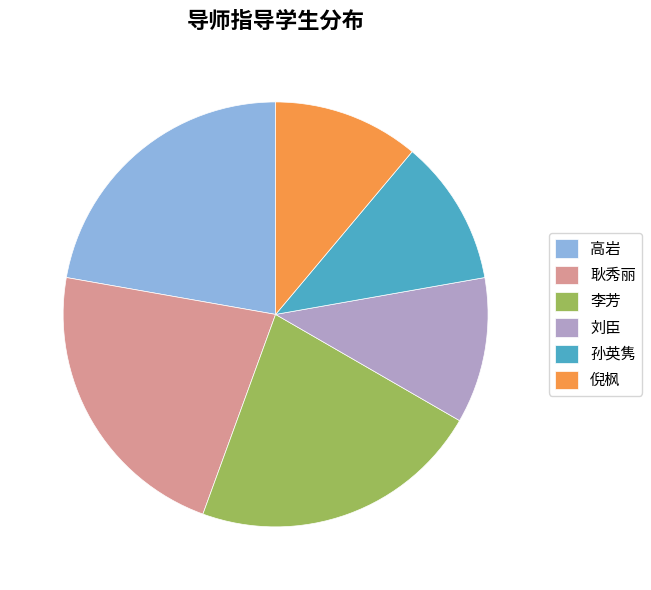

How many slices are in this pie chart?

6